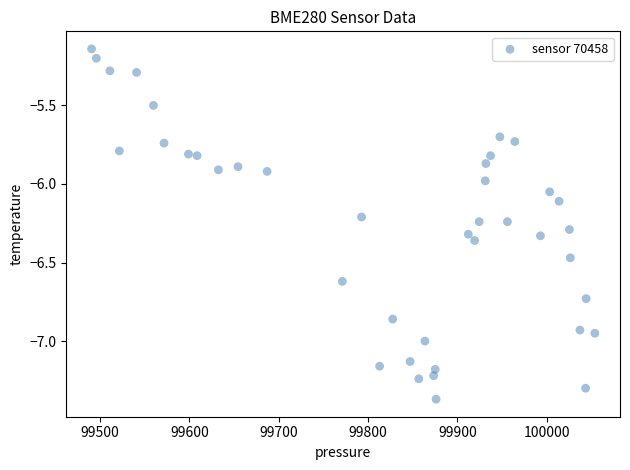

What is the range of Y values (max minus min)?

2.2